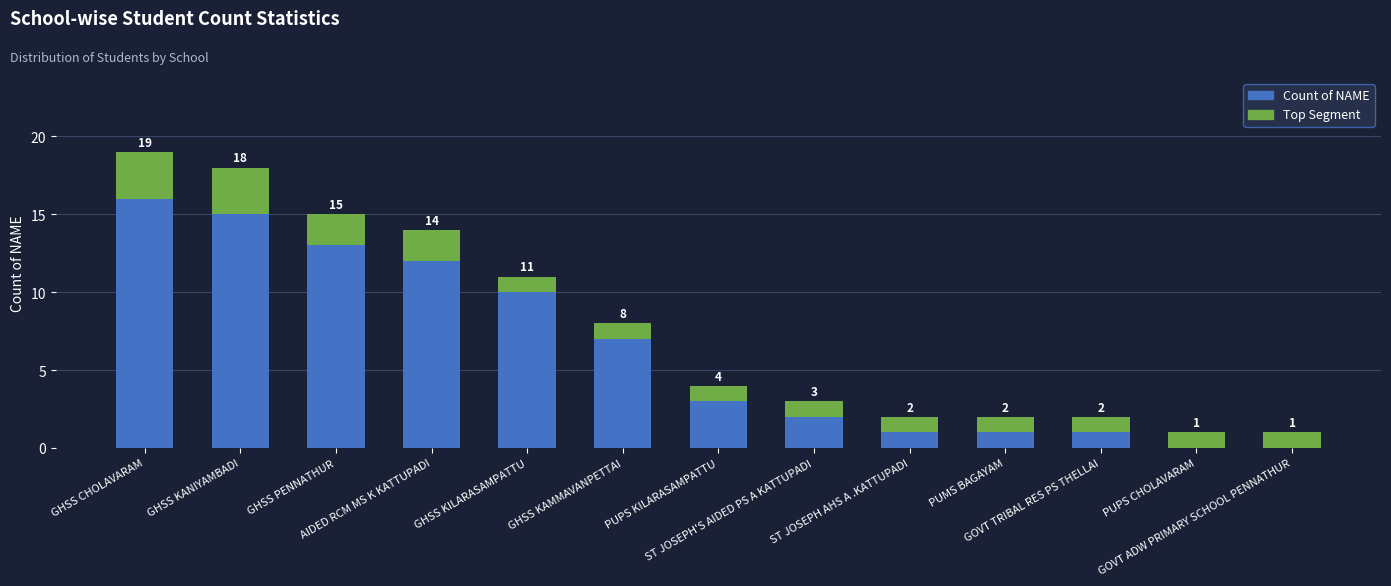

What is the label of the 3rd bar from the left?

GHSS PENNATHUR